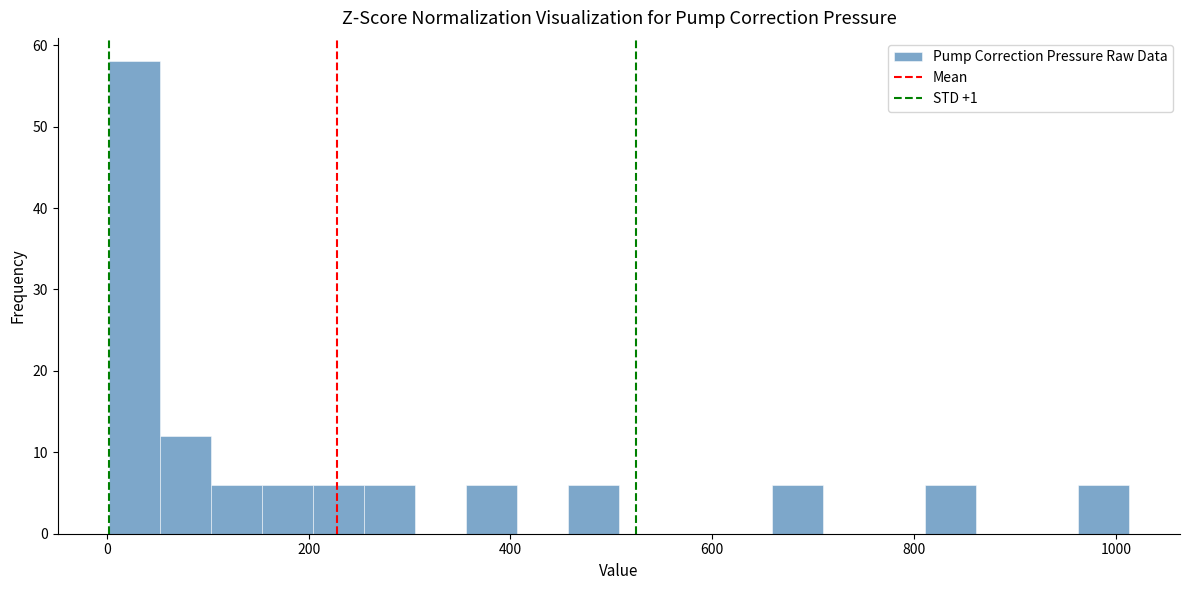

Read against the x-axis, roughly where is the centre of the tallest bar?

20